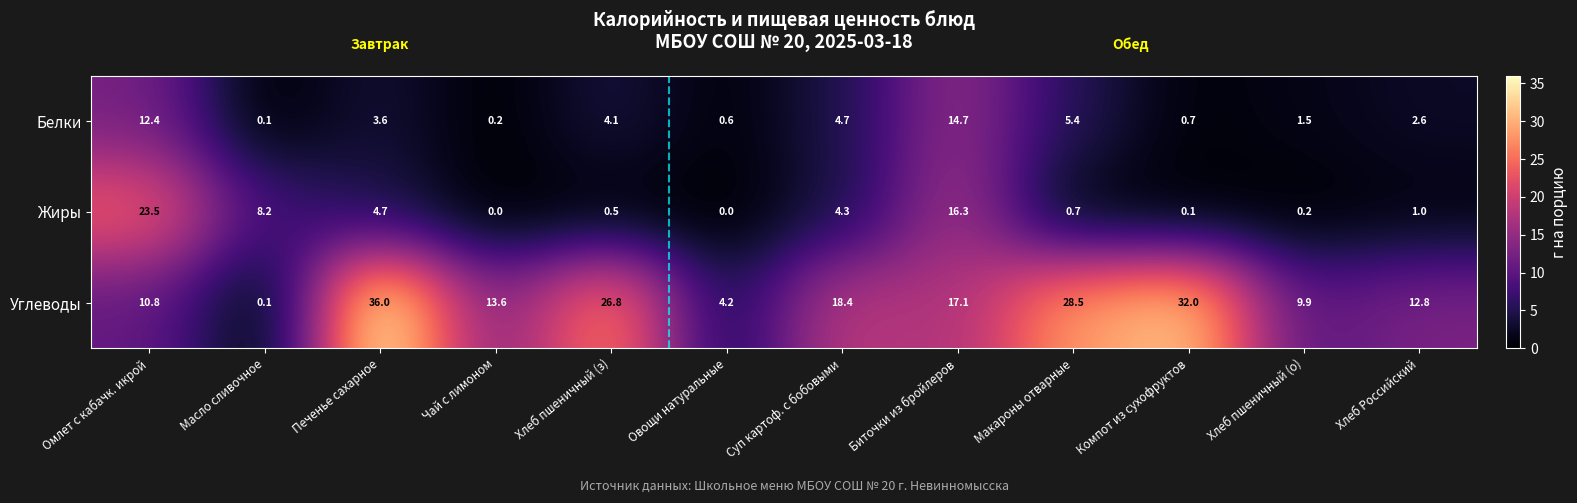

Rank the series by their maximum value, from highest to lowest.

Углеводы, Жиры, Белки